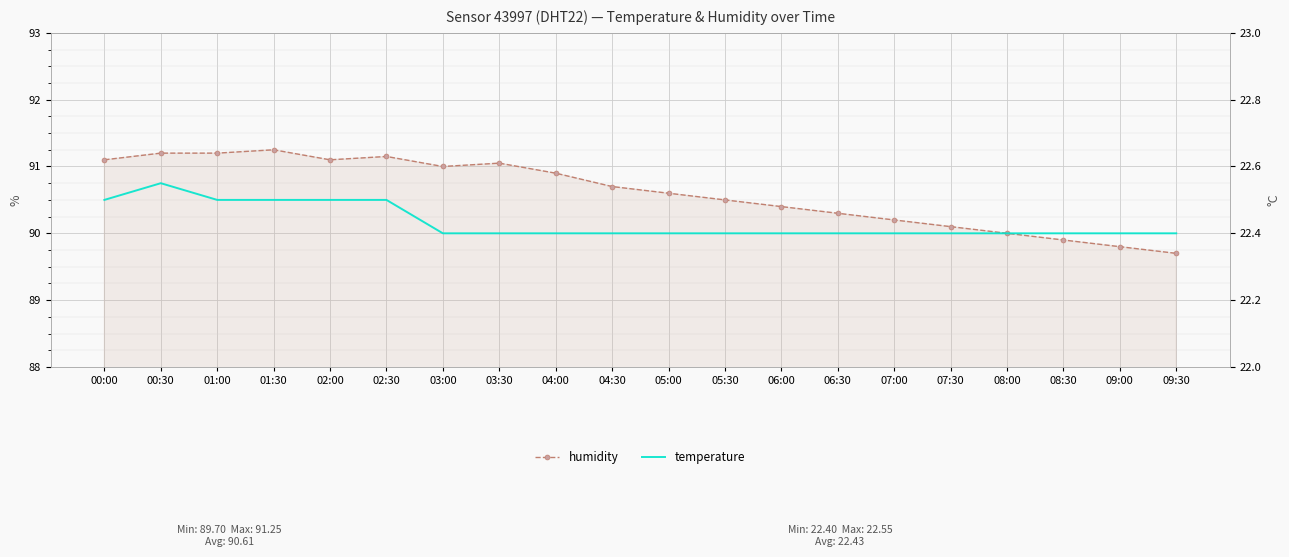

At which category is the sum across all series the highest?

00:30